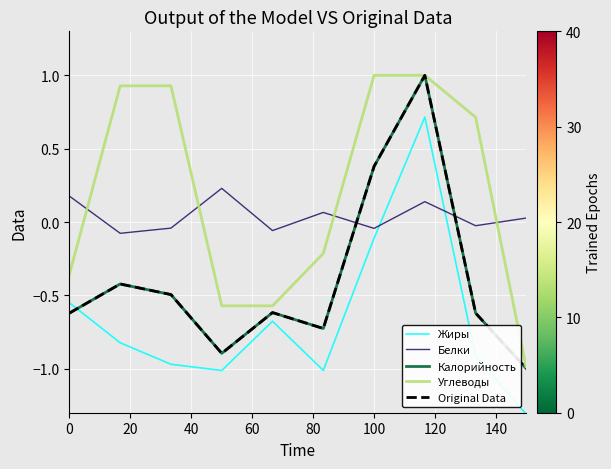

How many data points does each series have?

10